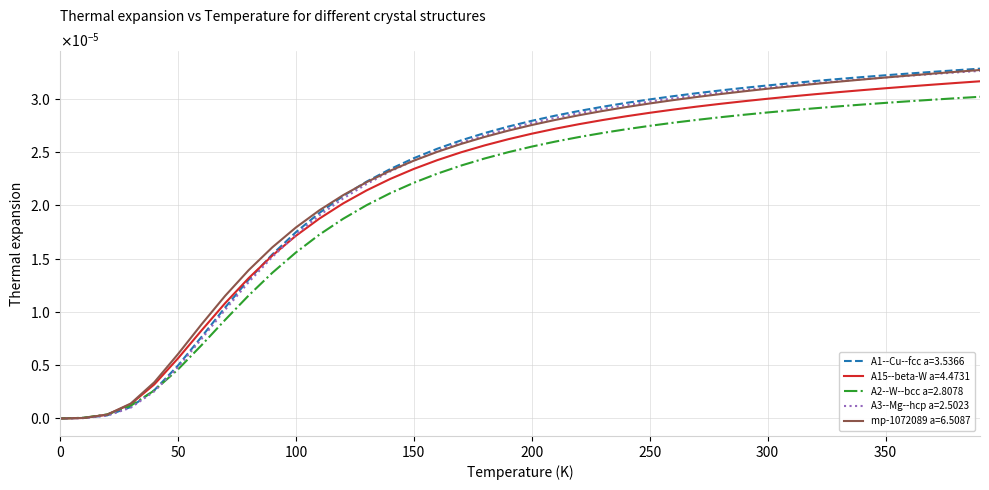

True or false: A3--Mg--hcp a=2.5023 has more than 1 points higher than both neighbors.

False